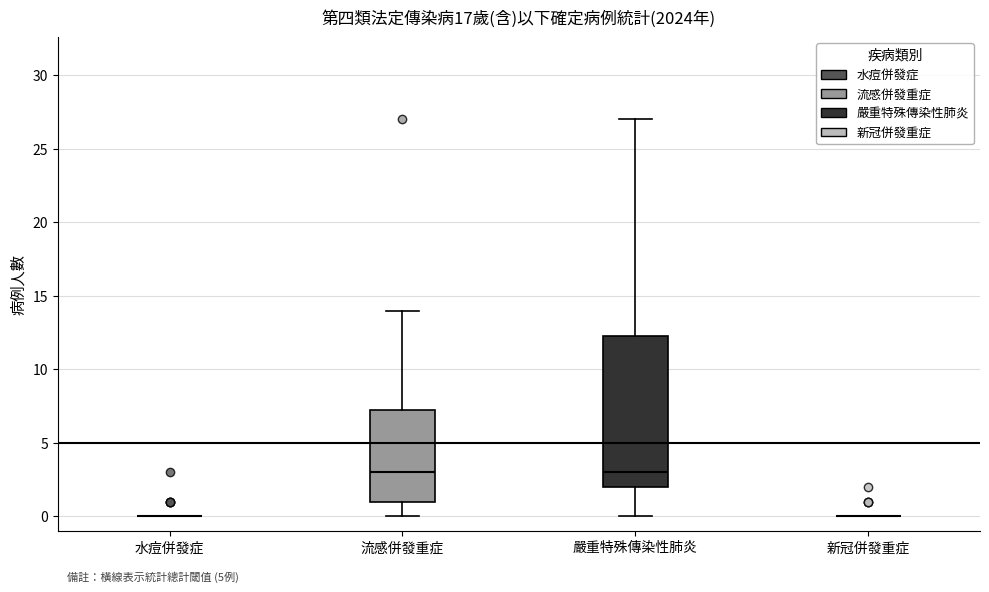

Where does the lower whisker of the box for 嚴重特殊傳染性肺炎 end on the y-axis? The values are not printed on the chart, so give them approximately, as read against the axis.

0.0